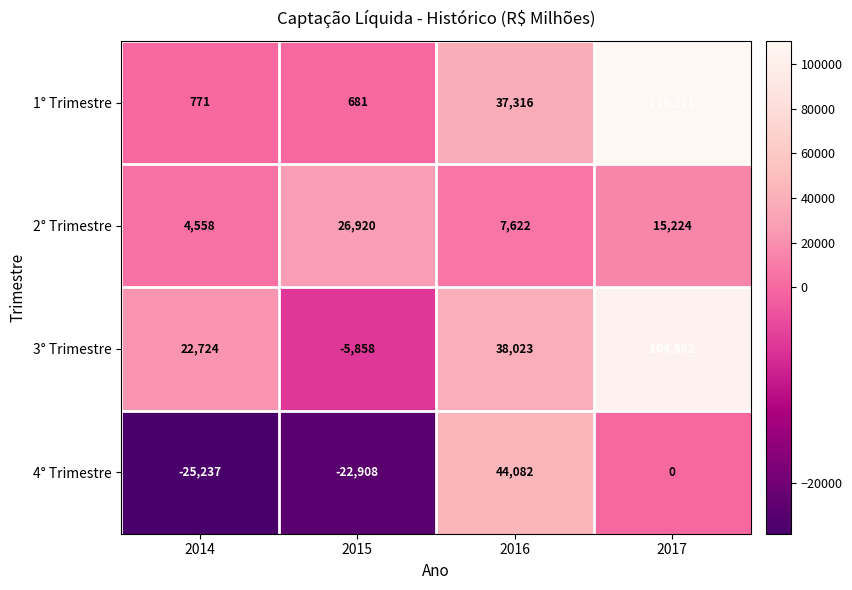

The value of 1° Trimestre at 2016 is 37316. True or false?

True